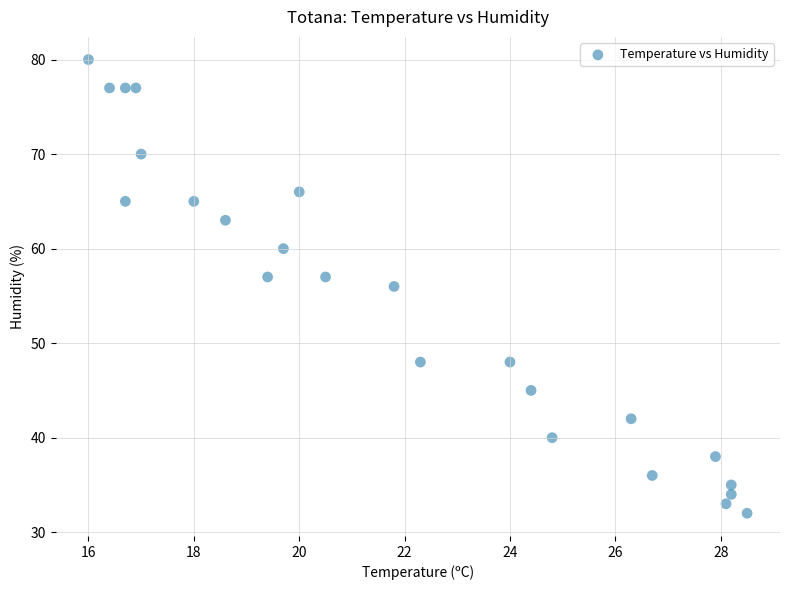

What is the range of Y values (max minus min)?

48